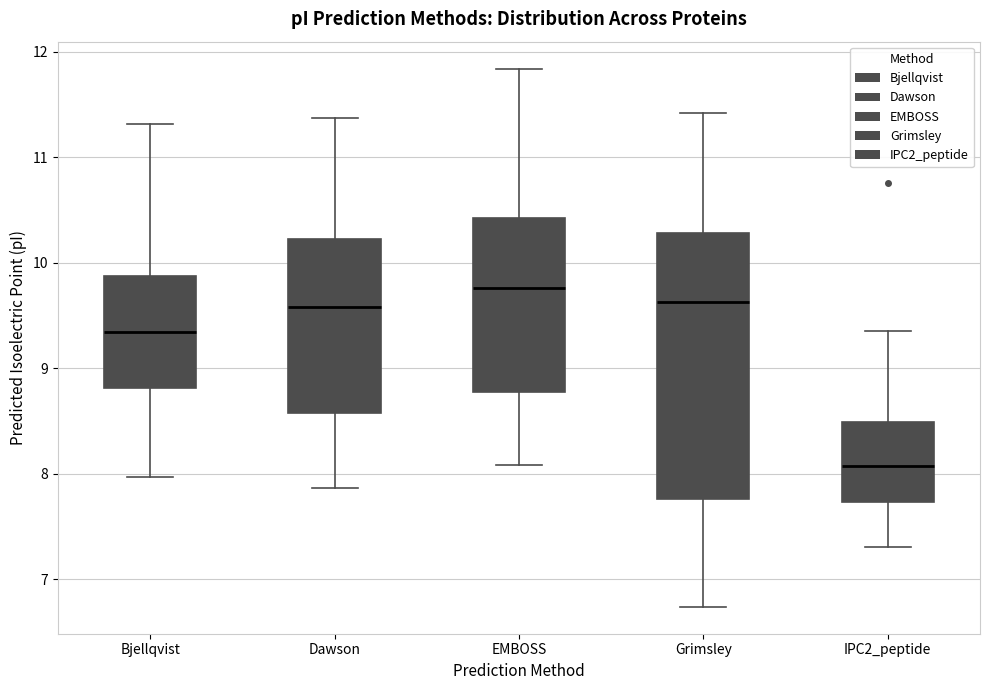

Reading left to right, read every box against the y-axis: the position of its median line, the range the box covers, and the ends of its whiskers. The values are not printed on the chart, so give them approximately, as read against the axis.

Bjellqvist: median 9.3, box 8.8 to 9.9, whiskers 8.0 to 11.3
Dawson: median 9.6, box 8.6 to 10.2, whiskers 7.9 to 11.4
EMBOSS: median 9.8, box 8.8 to 10.4, whiskers 8.1 to 11.8
Grimsley: median 9.6, box 7.8 to 10.3, whiskers 6.7 to 11.4
IPC2_peptide: median 8.1, box 7.7 to 8.5, whiskers 7.3 to 9.4